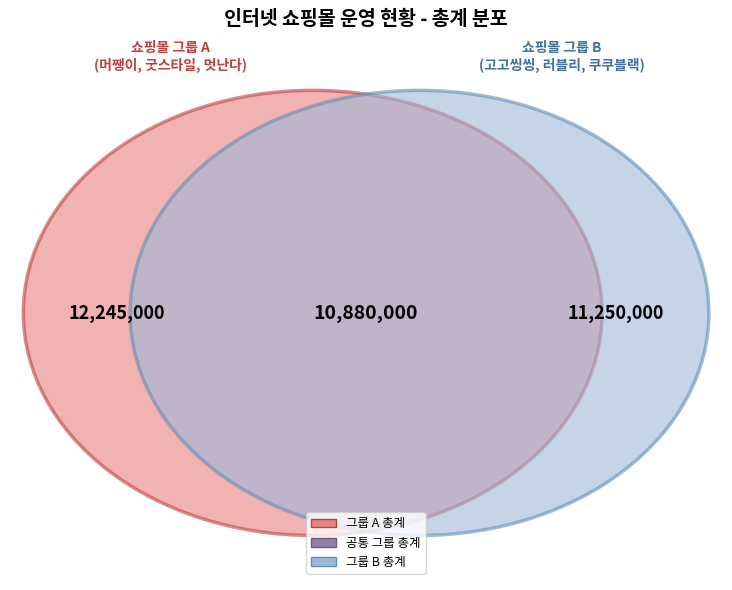

To the nearest percent, what portion does 러블리 represent?

10%